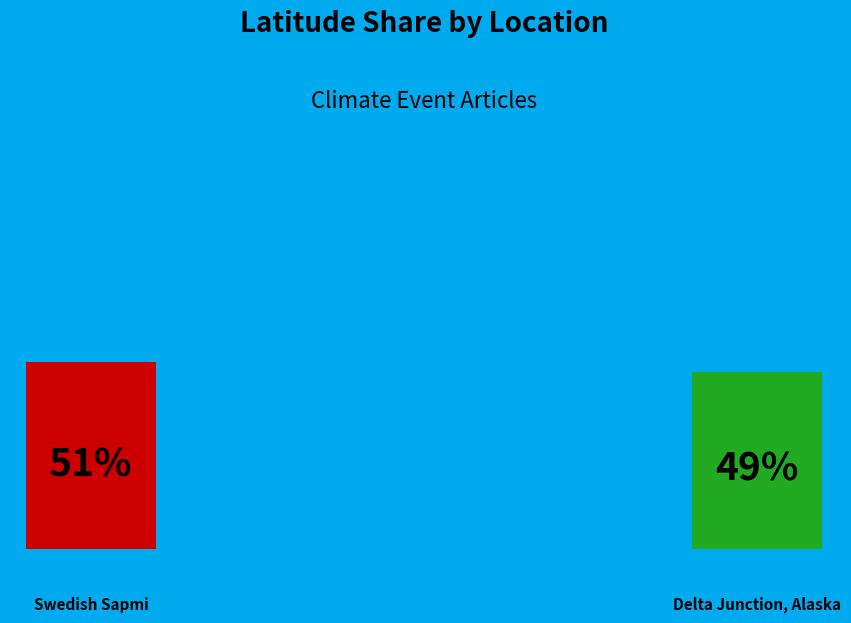

The Swedish Sapmi slice represents 51% of the pie. True or false?

True